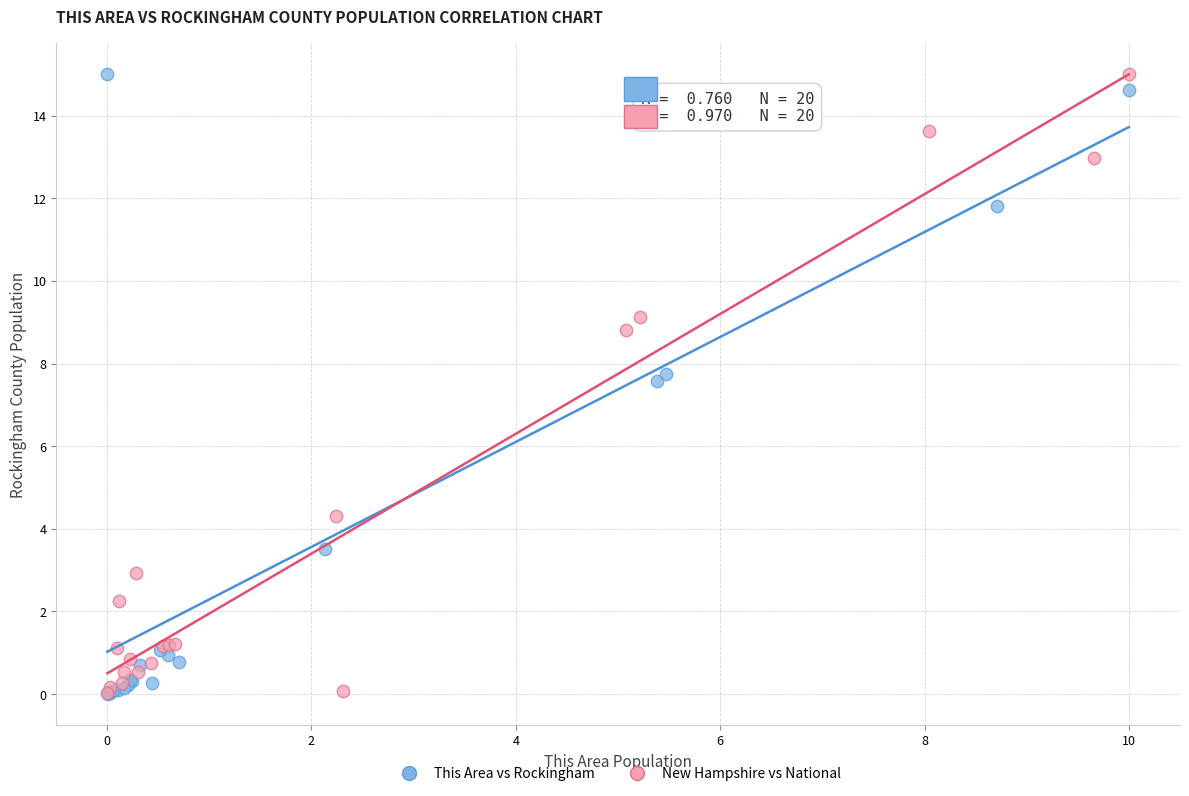

What are all the series names shown in the legend?

This Area vs Rockingham, New Hampshire vs National